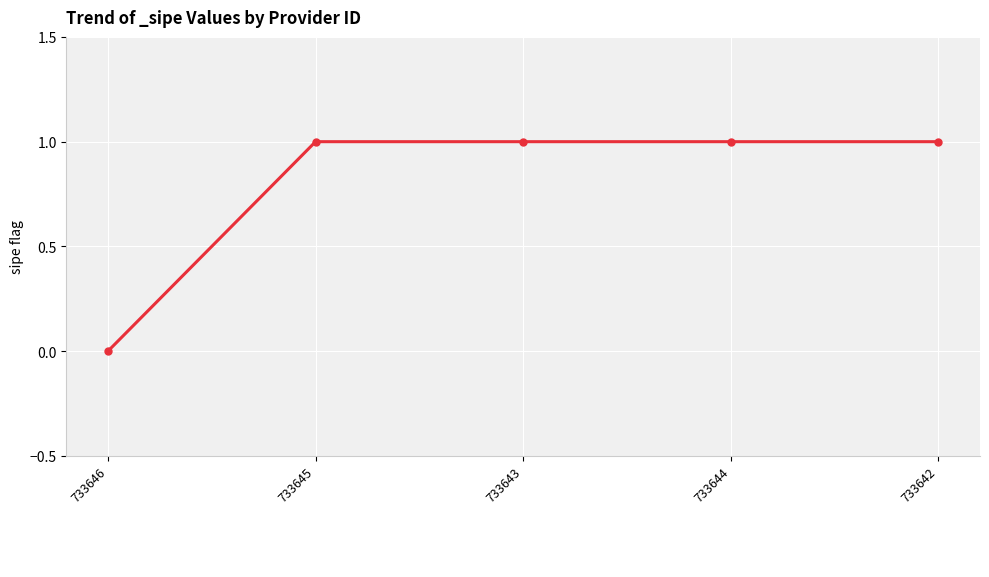

What is the change in value from 733646 to 733643?

+1